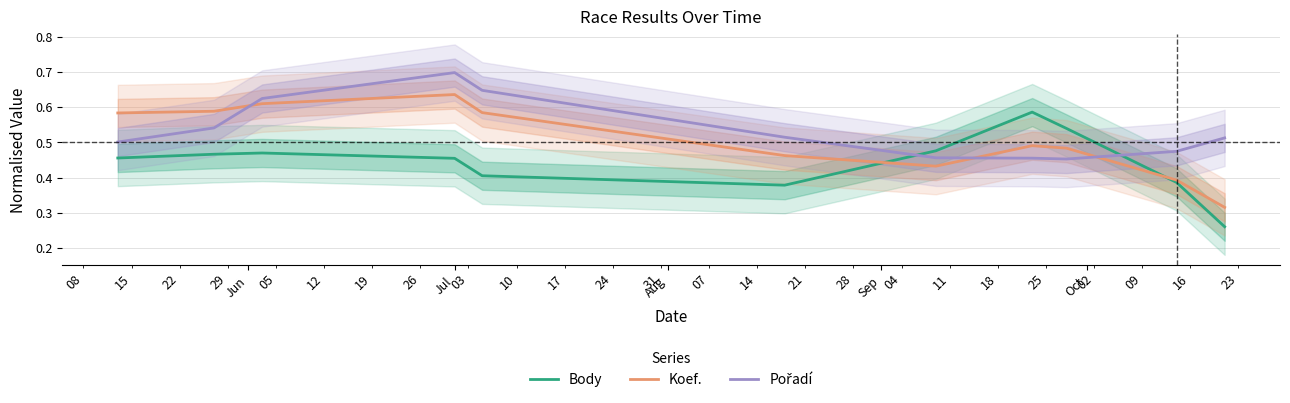

What are all the series names shown in the legend?

Body, Koef., Pořadí